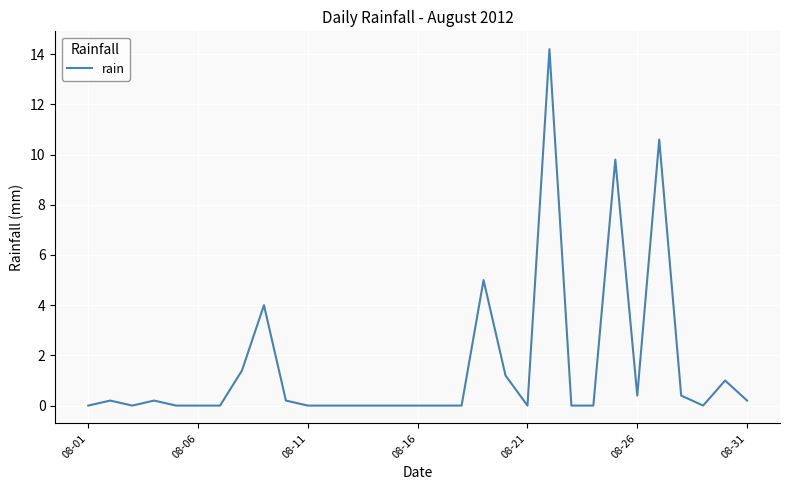

What is the greatest value displayed?

14.2